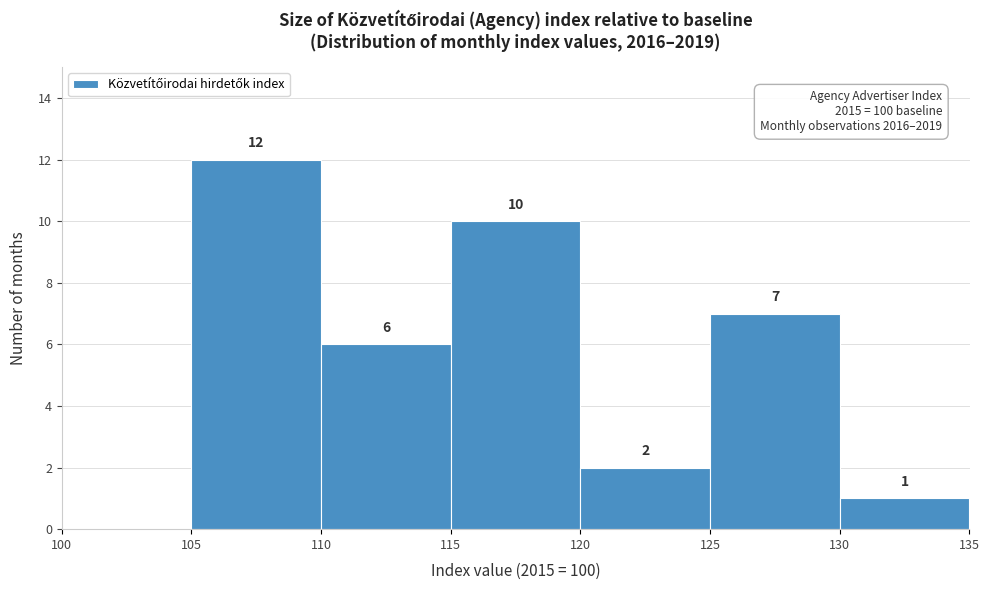

Which range on the x-axis has the tallest bar?

105 to 110